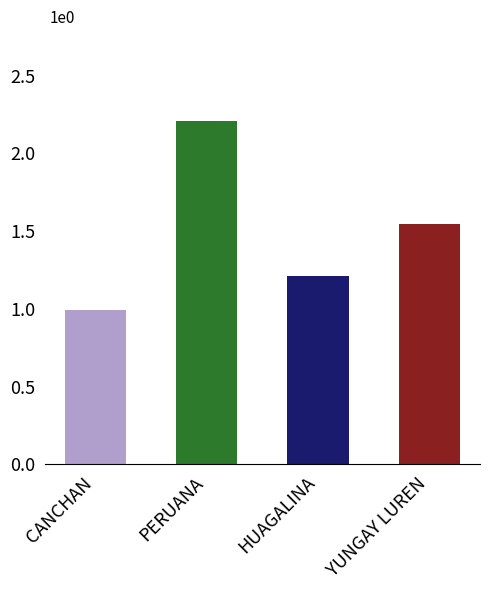

At which label is the value closest to 1?

CANCHAN